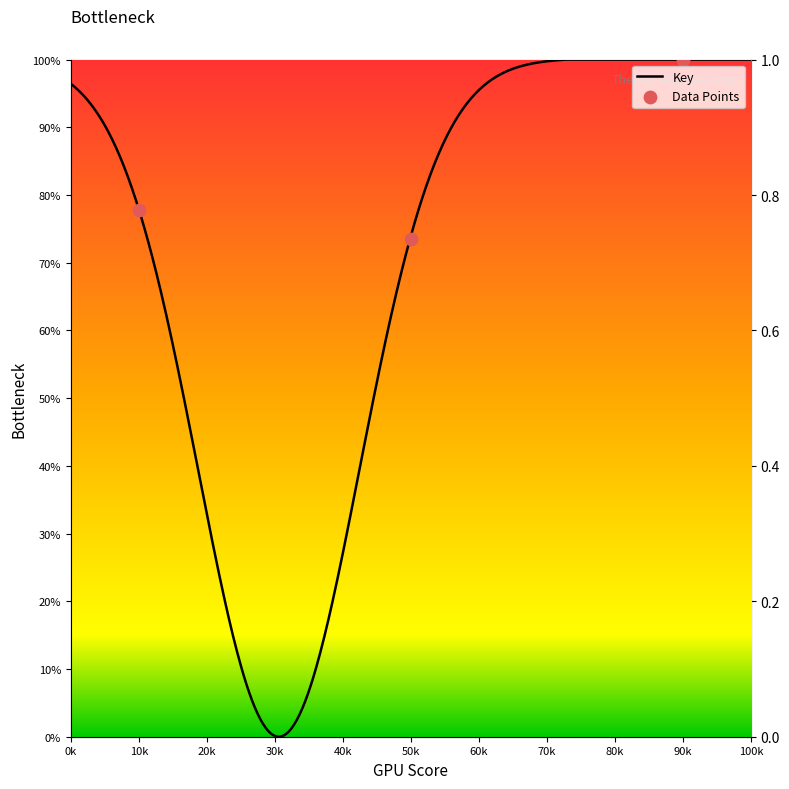

Approximately how many times larger is the value at 90k compared to 10k?

1.3